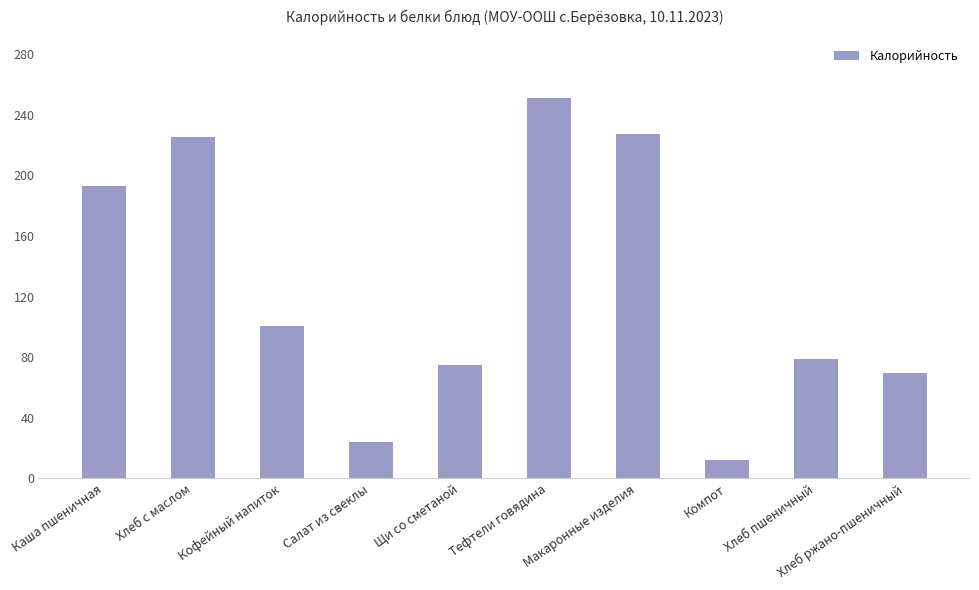

What is the change in value from Салат из свеклы to Хлеб пшеничный?

+54.5